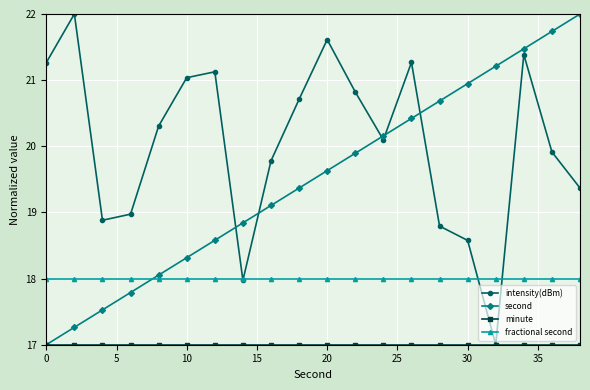

How many interior local valleys does the intensity(dBm) series have?

4